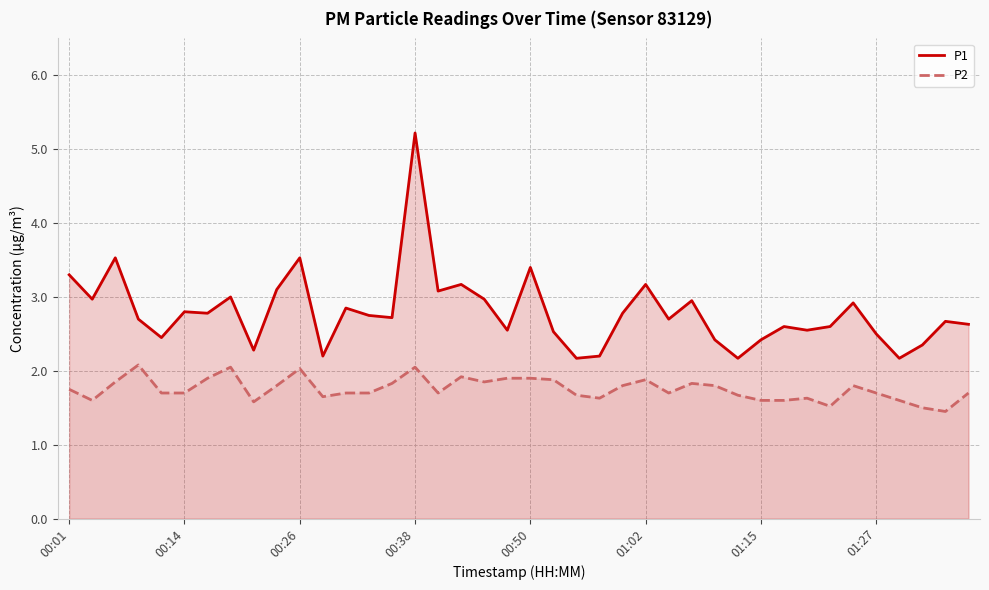

At which category is the sum across all series the highest?

00:38